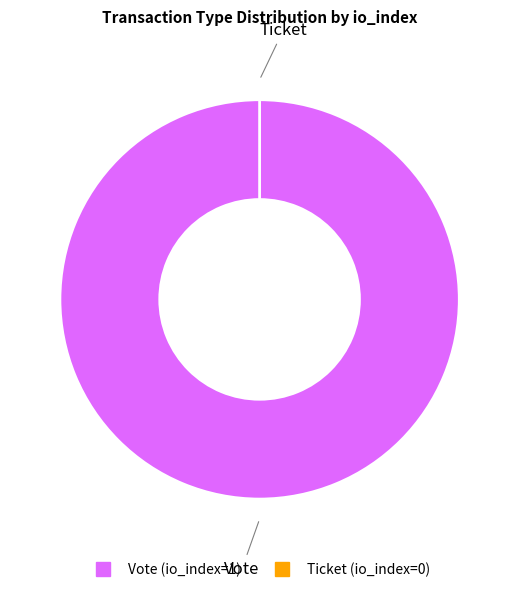

Combined, what portion of the pie is Ticket and Vote?

100.0%